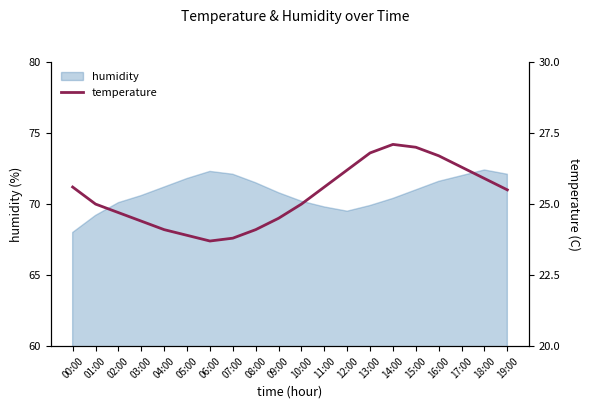

Approximately how many times larger is the value at 13:00 compared to 10:00?

1.1